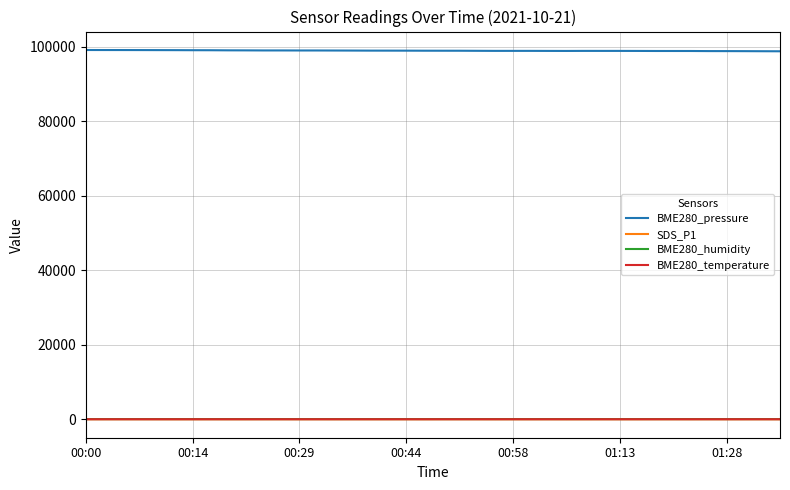

True or false: SDS_P1 and BME280_pressure cross at least once.

False